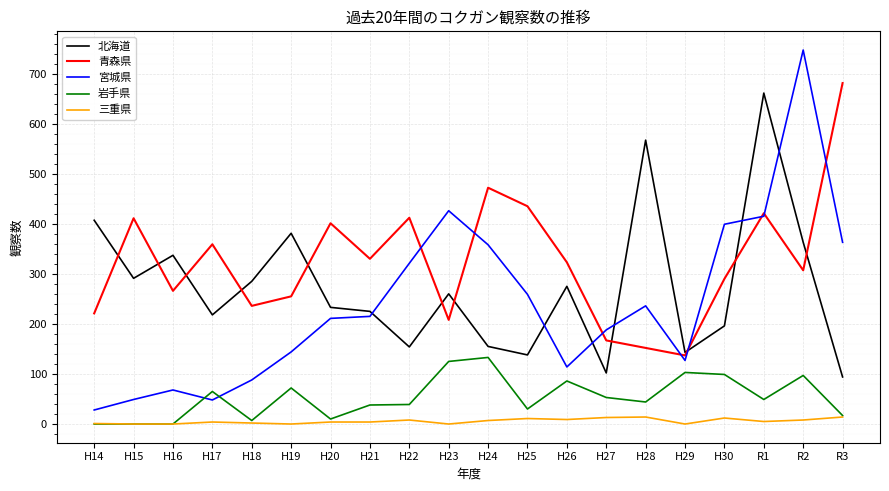

Which category has the lowest value in the 青森県 series?

H29